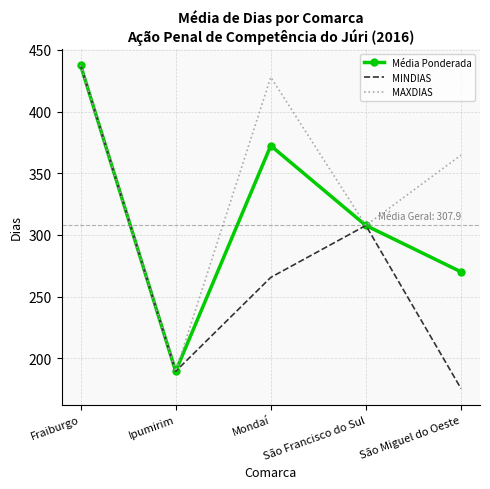

What is the sum of all Média Ponderada values?

1577.4